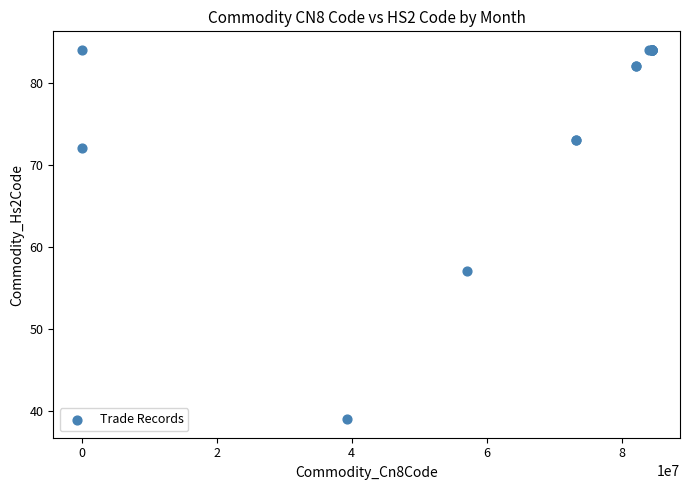

What Y value in the scatter plot is closest to 61?

57